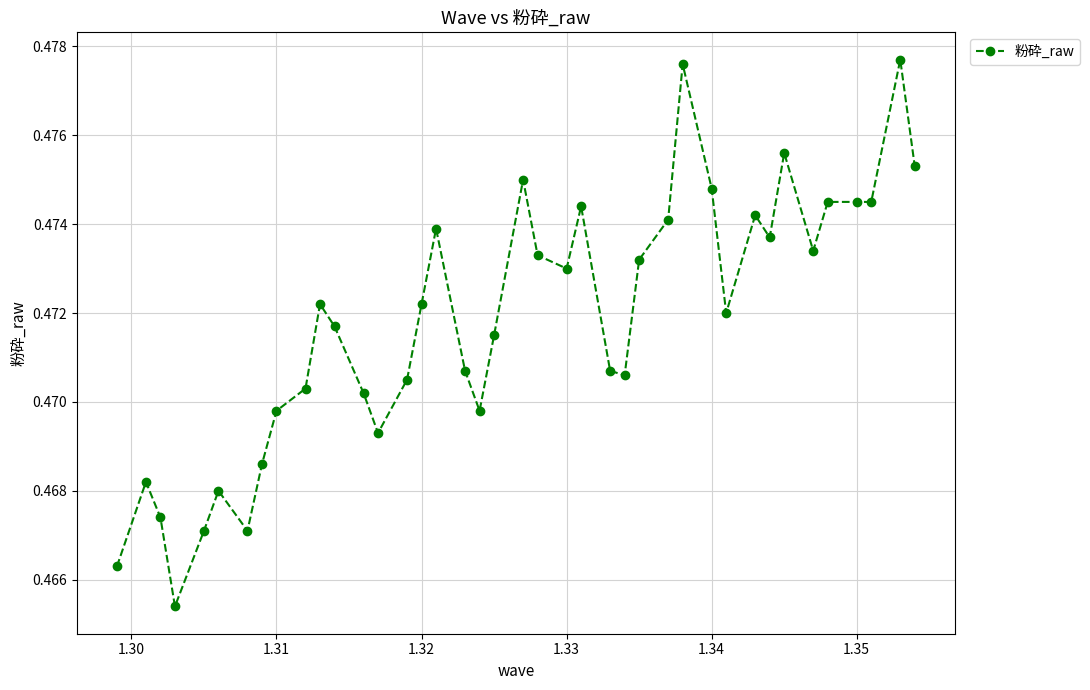

How many series are shown in this chart?

1